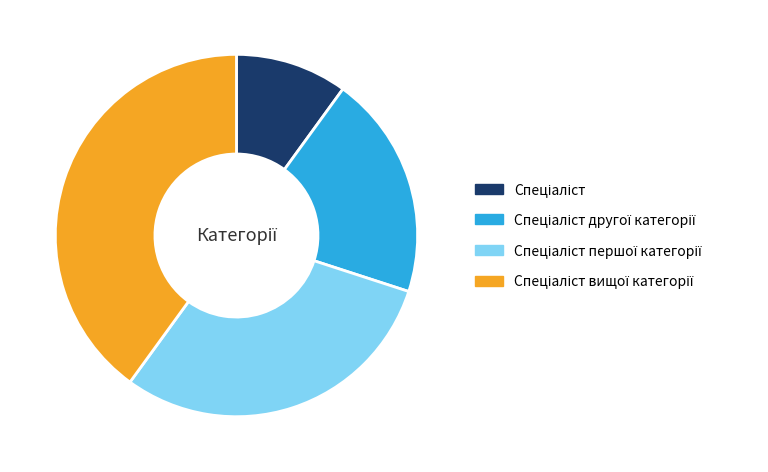

Is there a majority slice in this chart?

No